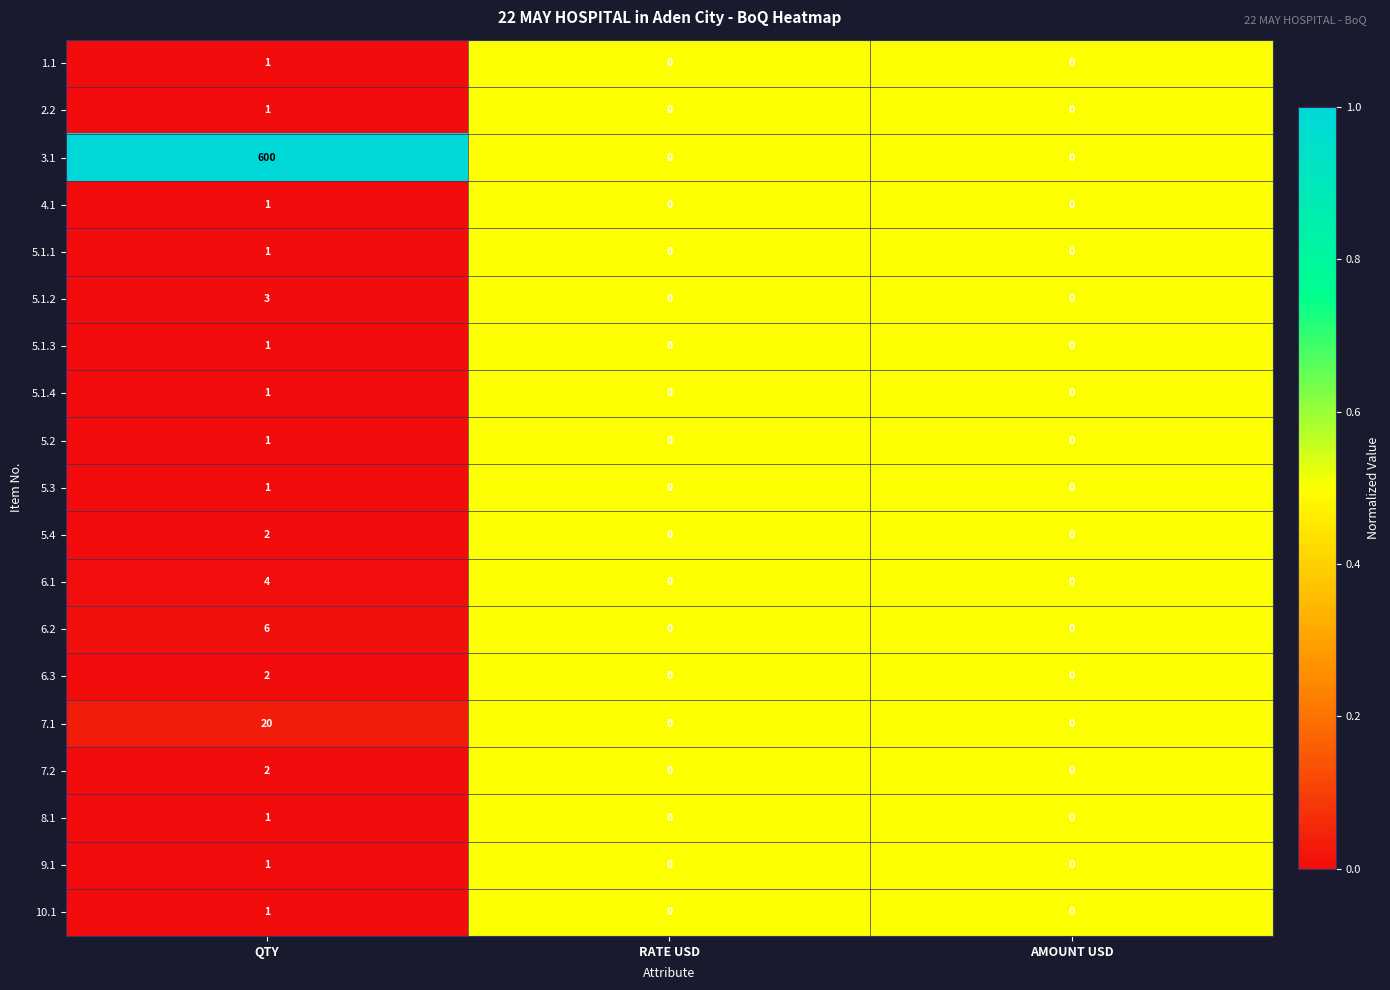

Between QTY and AMOUNT USD, which series saw the biggest shift?

3.1